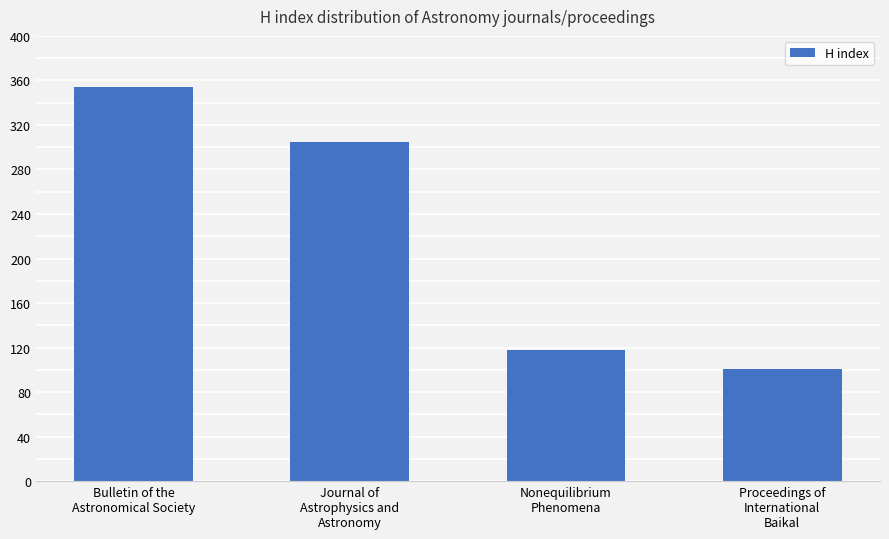

Reading left to right, what are all the values shown in this chart?

Bulletin of the
Astronomical Society=354	Journal of
Astrophysics and
Astronomy=305	Nonequilibrium
Phenomena=118	Proceedings of
International
Baikal=101